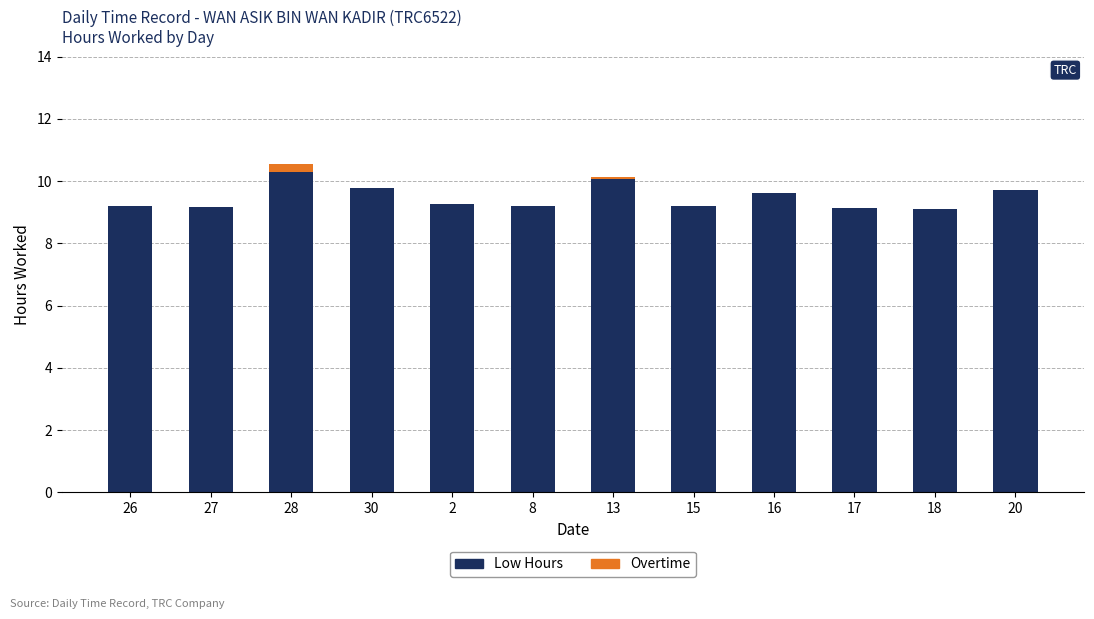

What is the total value across all series at 8?

9.2